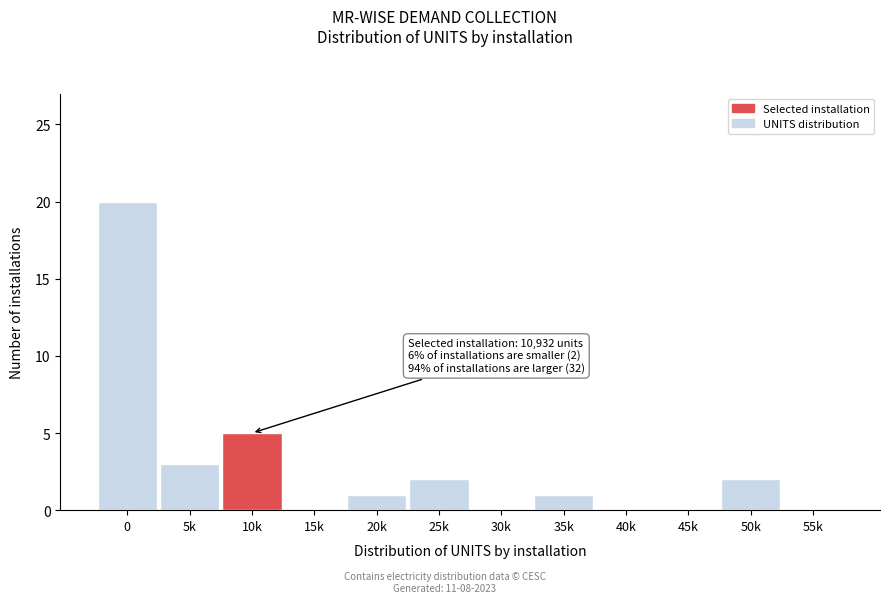

Where is the data nearest to the value 10?

10k